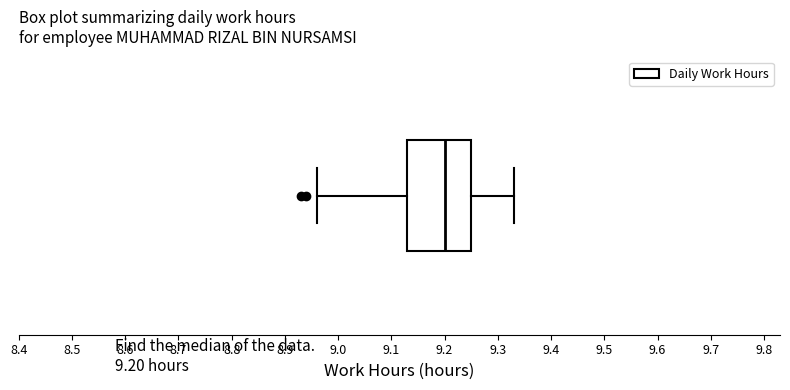

Where is the left edge of the box on the x-axis? The values are not printed on the chart, so give them approximately, as read against the axis.

9.13